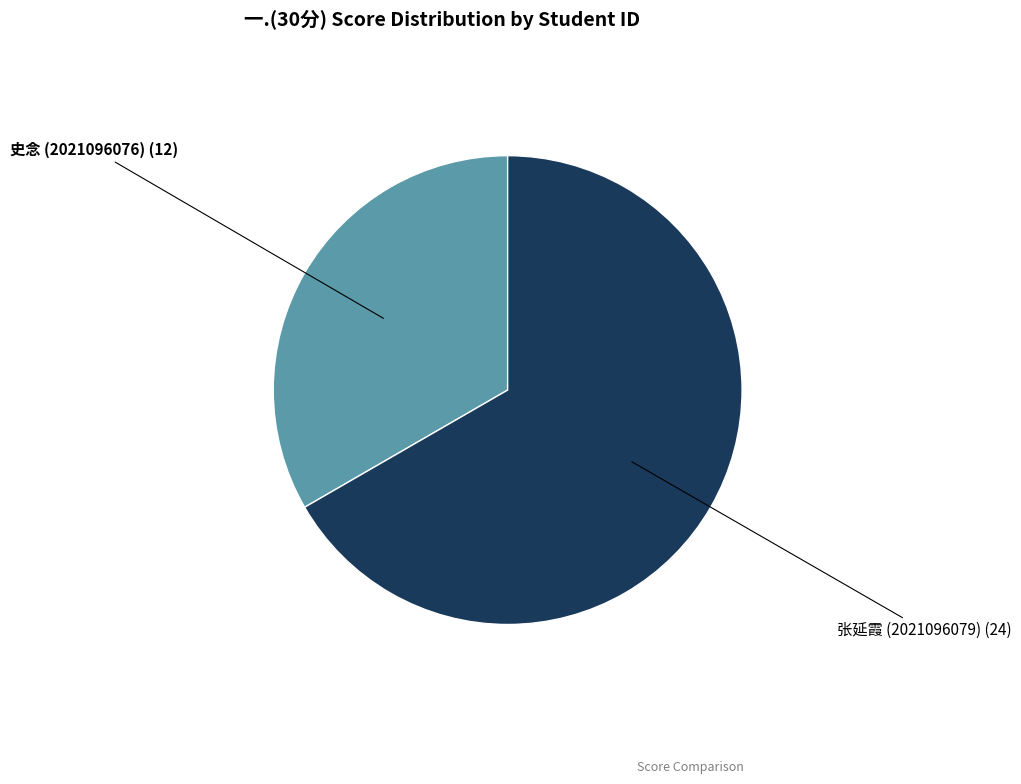

Does any single category account for the majority?

Yes